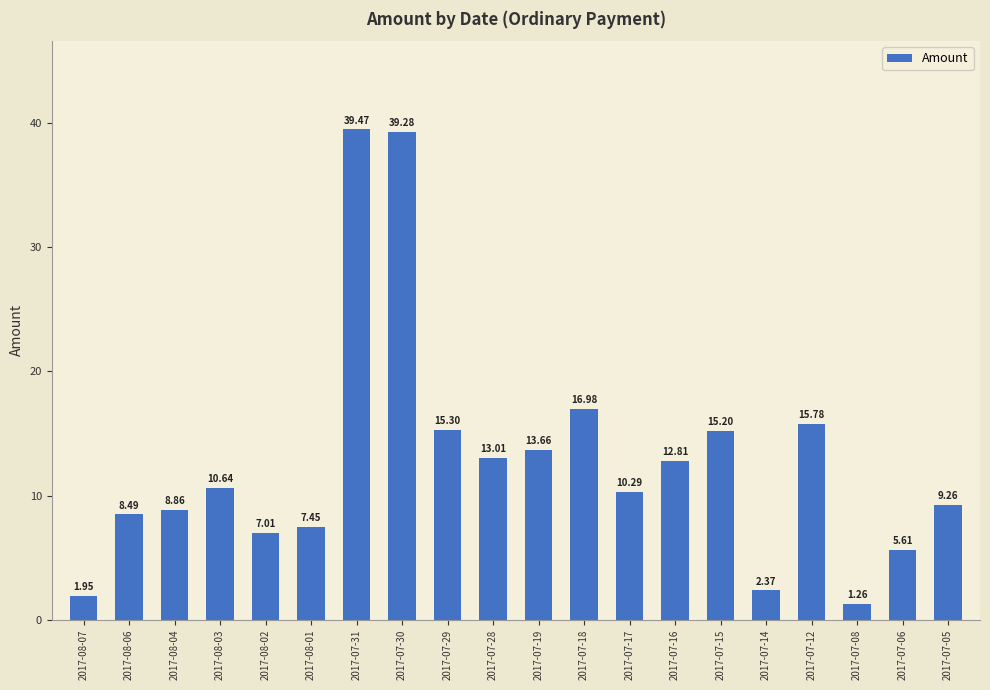

What is the difference between the values at 2017-07-29 and 2017-07-14?

12.9